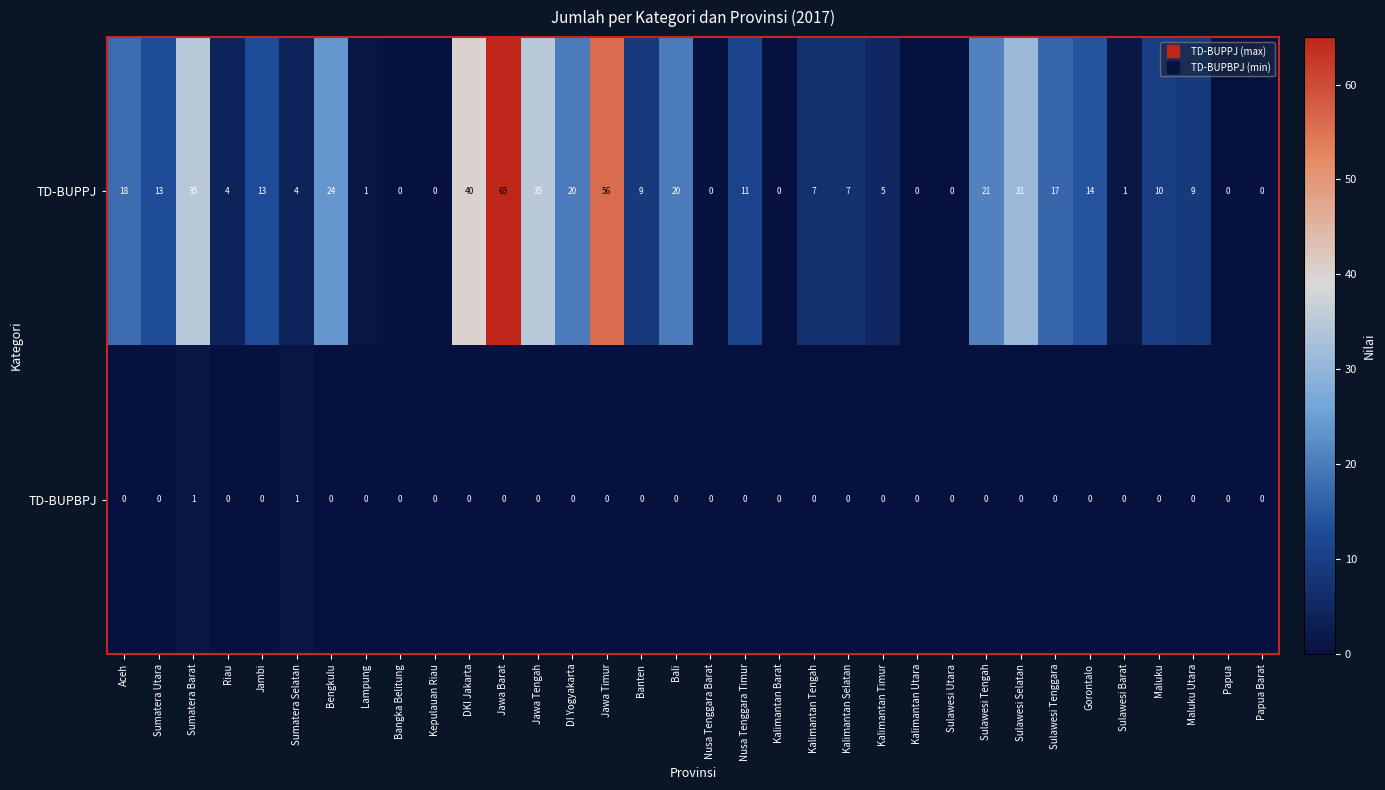

At which label is TD-BUPPJ closest to 32?

Sulawesi Selatan